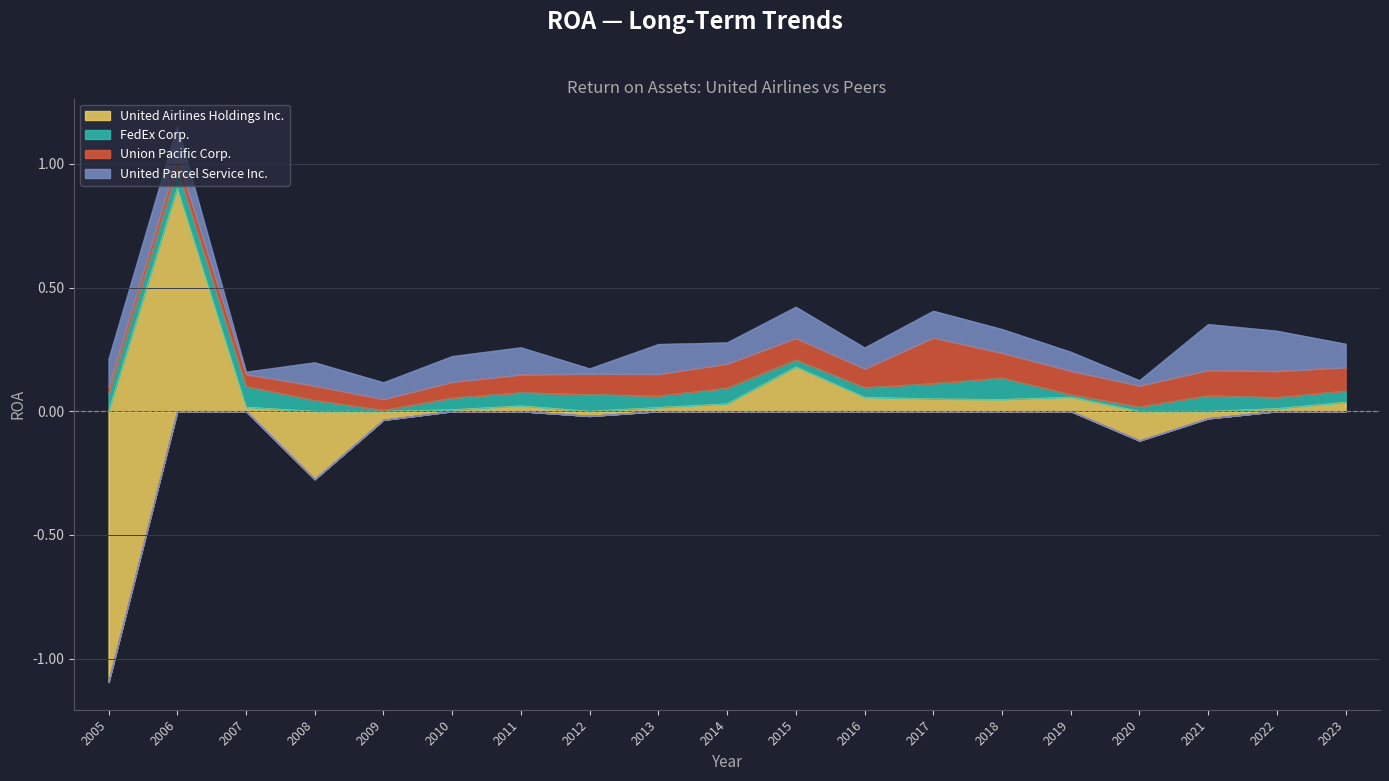

The value of FedEx Corp. at 2017 is 0.1. True or false?

True